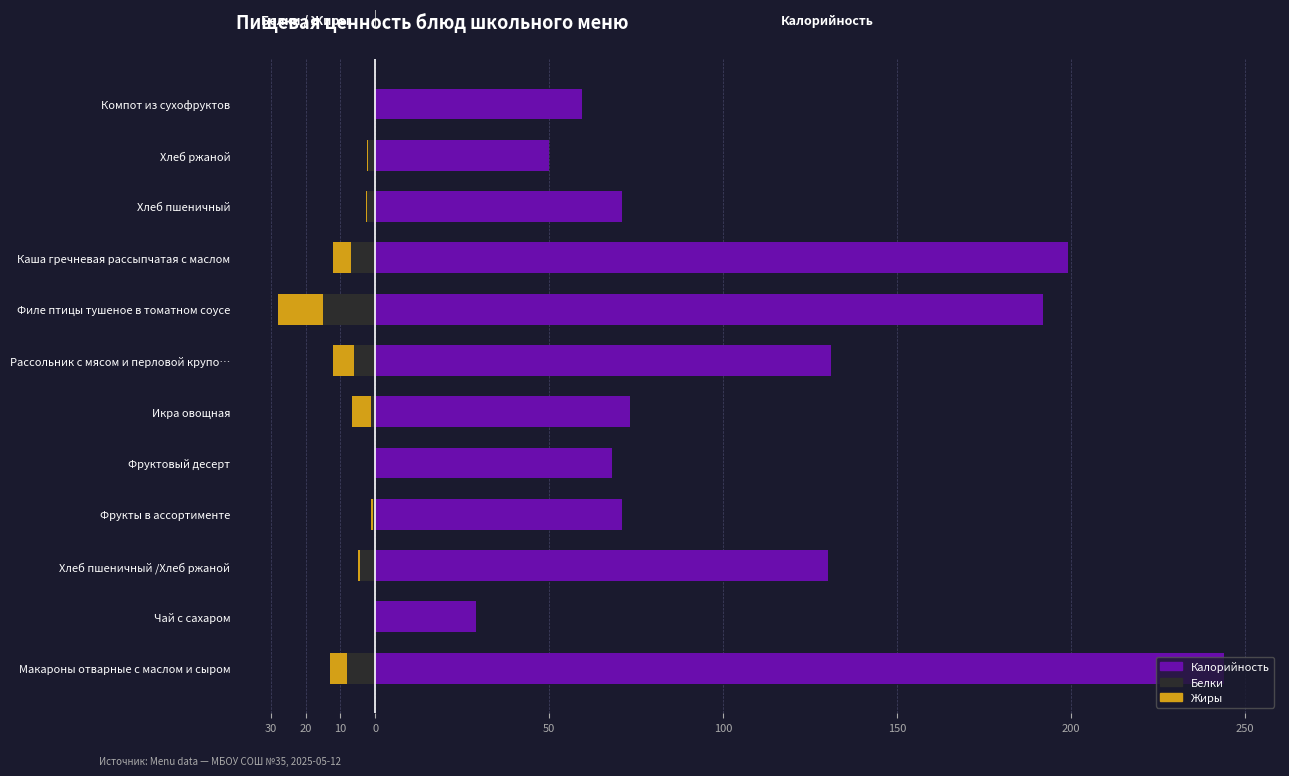

The Белки series shows -4.0 at Филе птицы тушеное в томатном соусе. True or false?

False